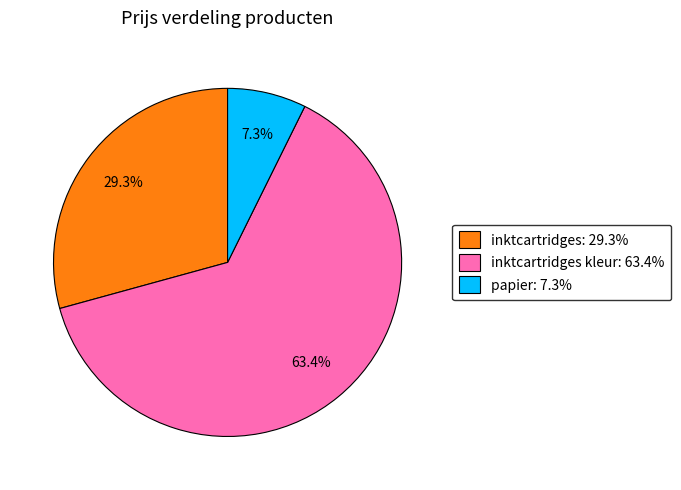

Is there any slice that represents more than half of the pie?

Yes